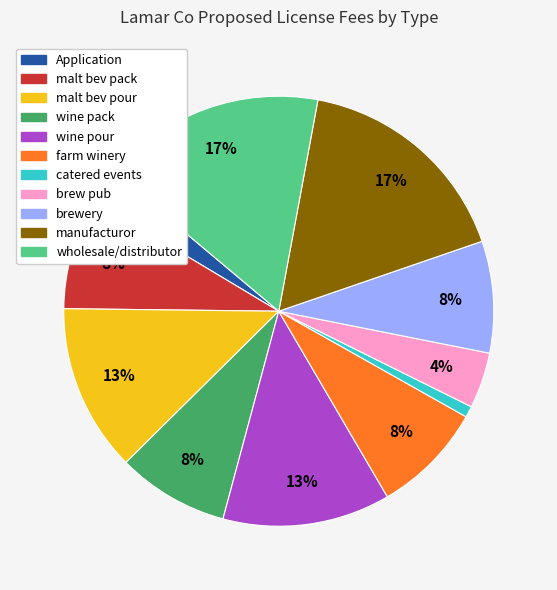

How many slices are in this pie chart?

11